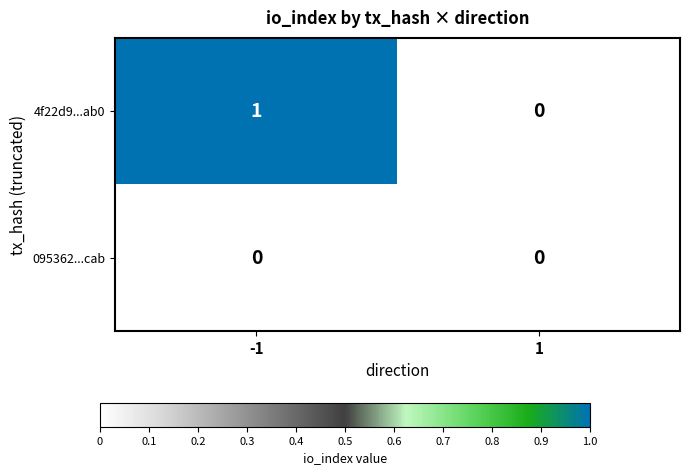

Reading left to right, list all the values displayed in this chart.

4f22d9...ab0: 1	0
095362...cab: 0	0